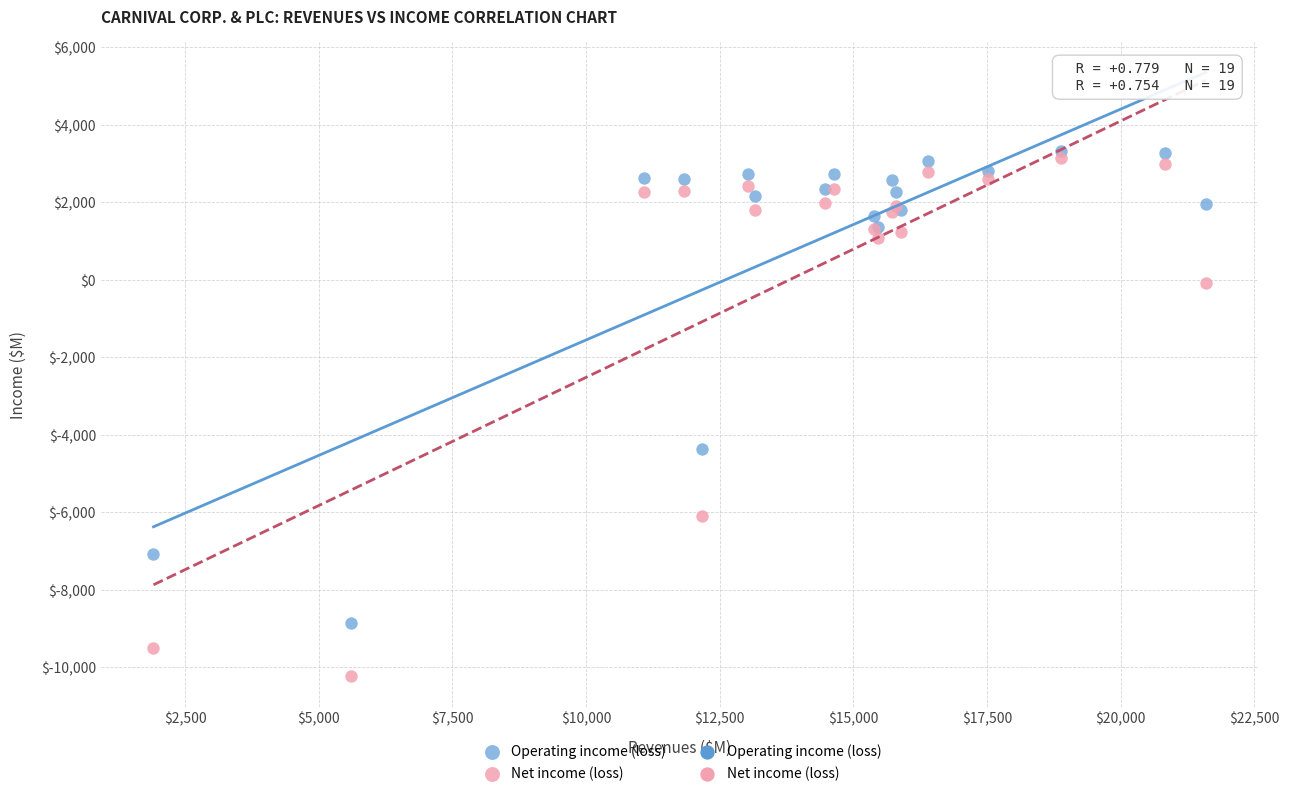

In the Operating income (loss) series, what Y value is closest to -2770?

-4379